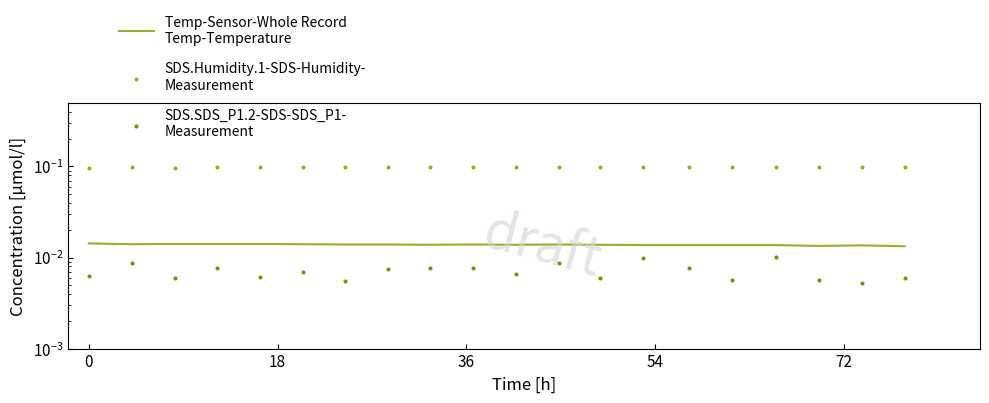

At how many categories does at least one series exceed 0?

20